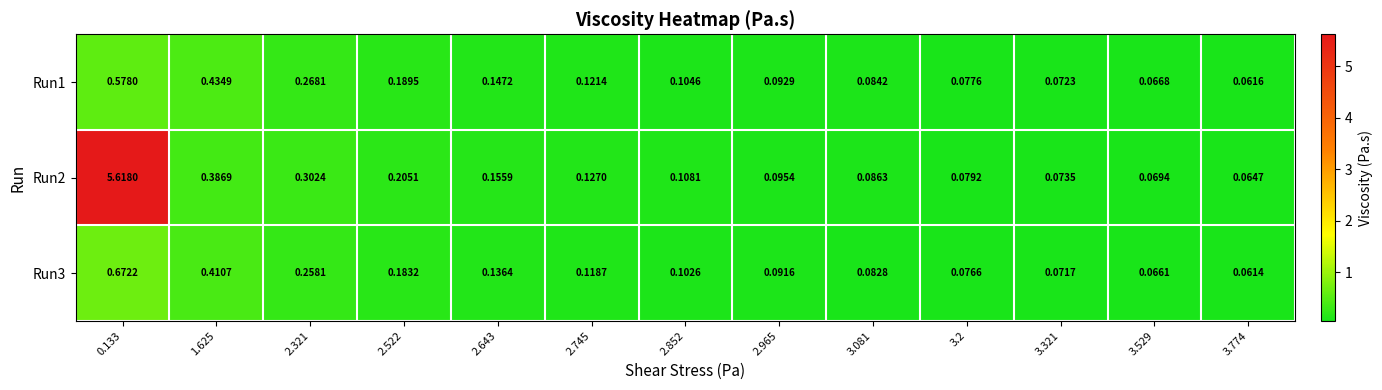

Which series changed the most between 2.745 and 3.081?

Run2